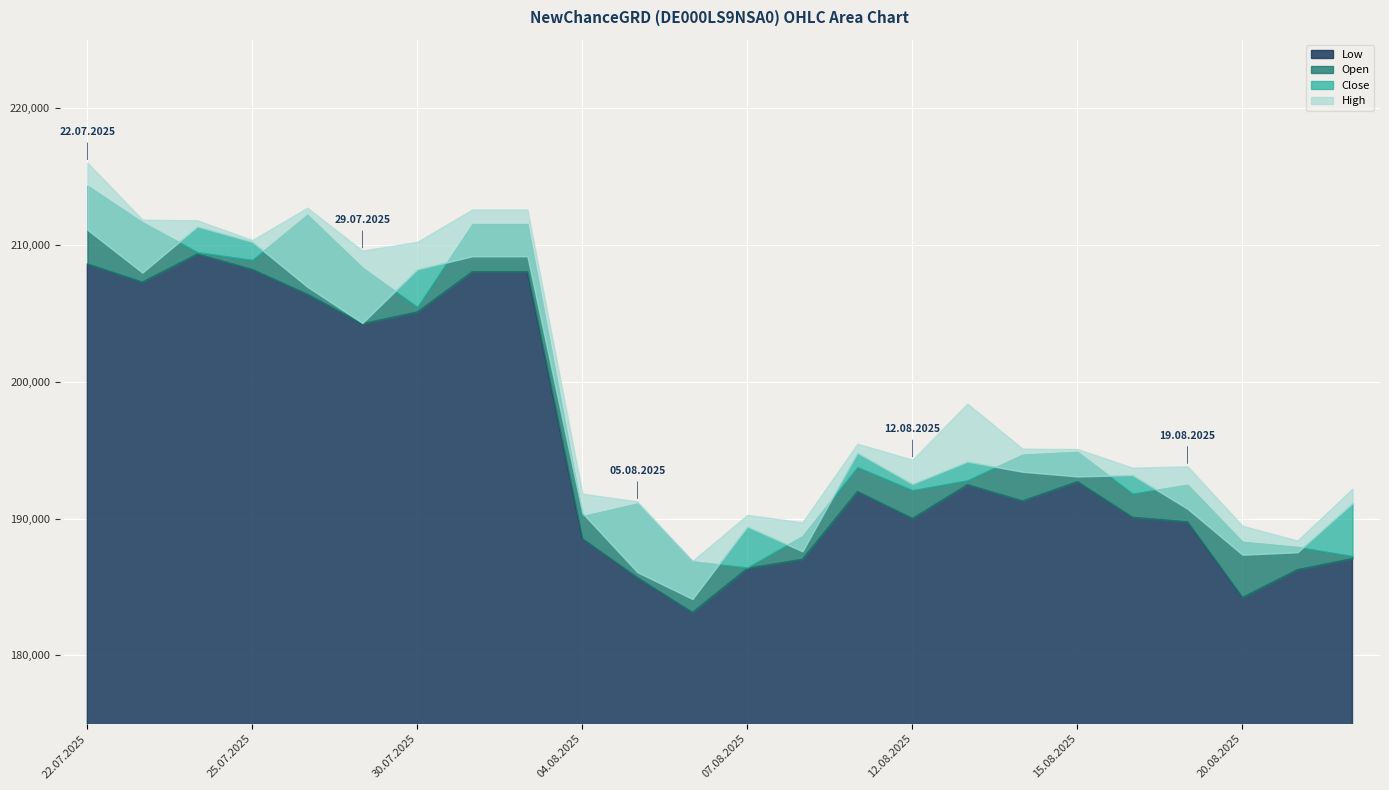

True or false: High and Close cross at least once.

False